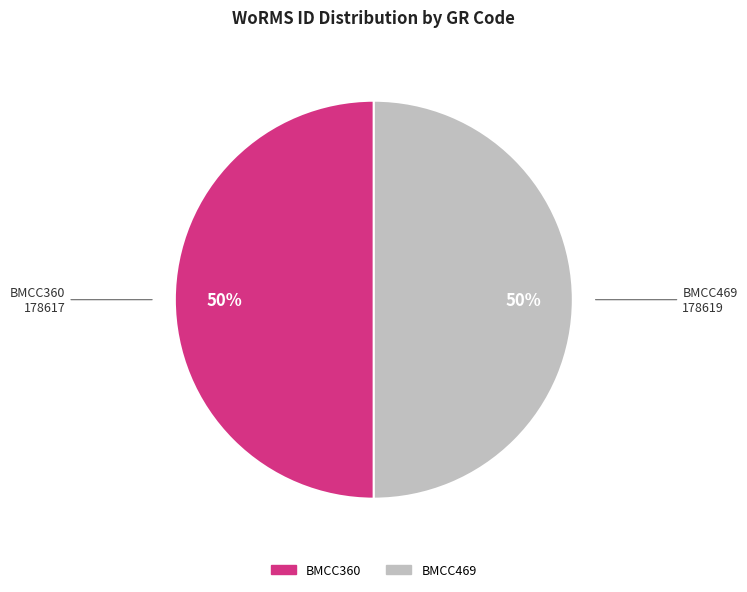

The BMCC360 slice represents 44% of the pie. True or false?

False